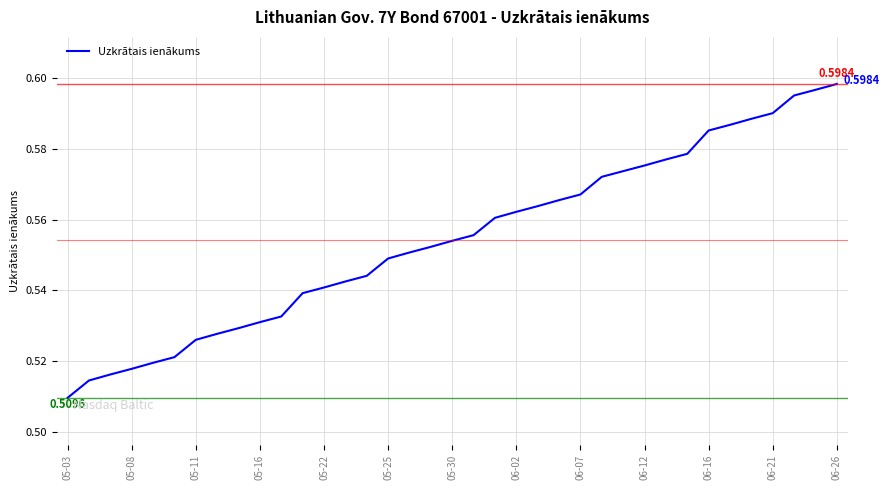

How many lines are shown in the chart?

1